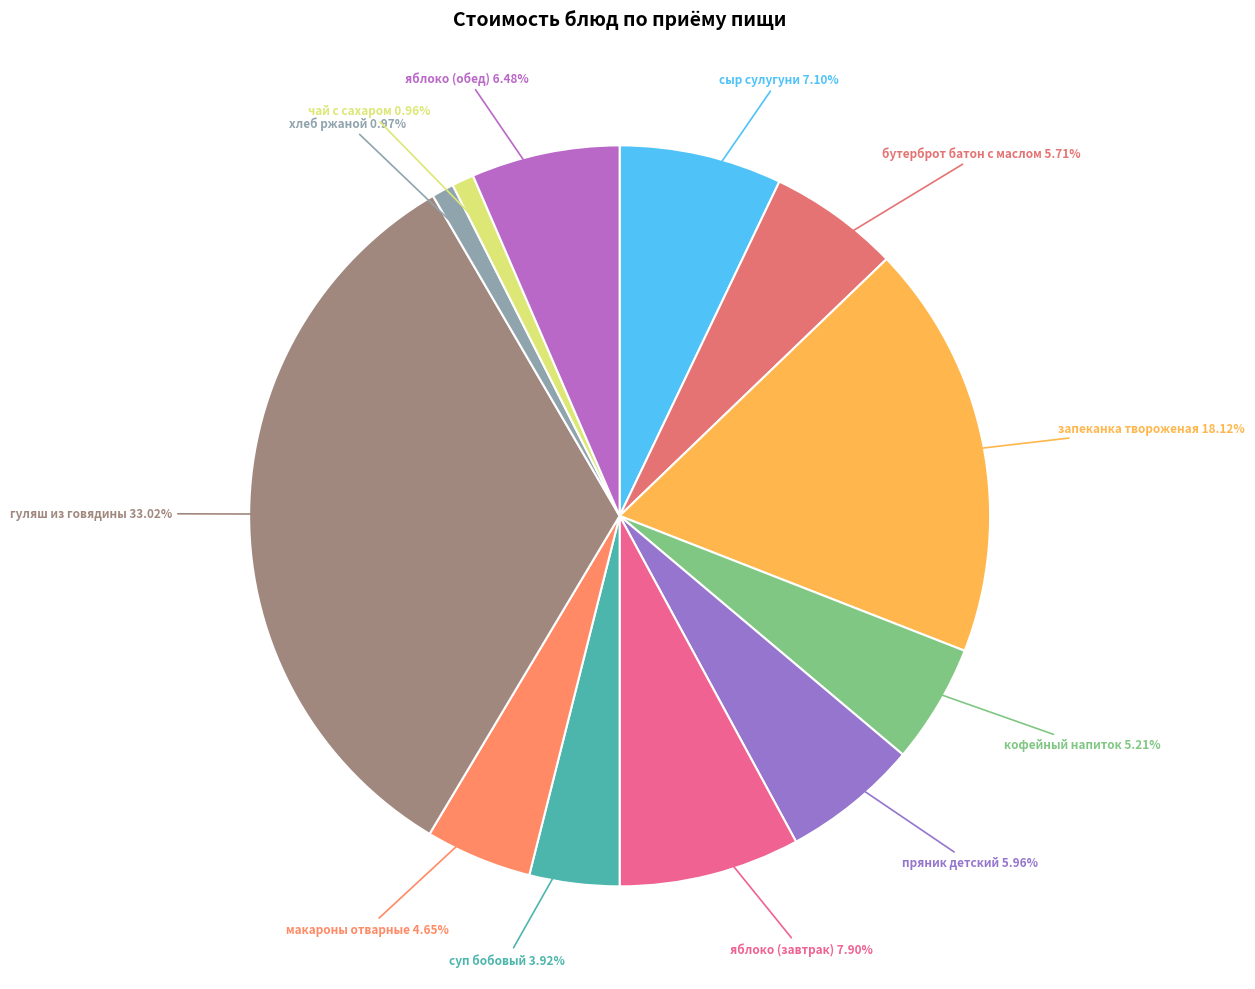

Count the number of slices in the pie.

12